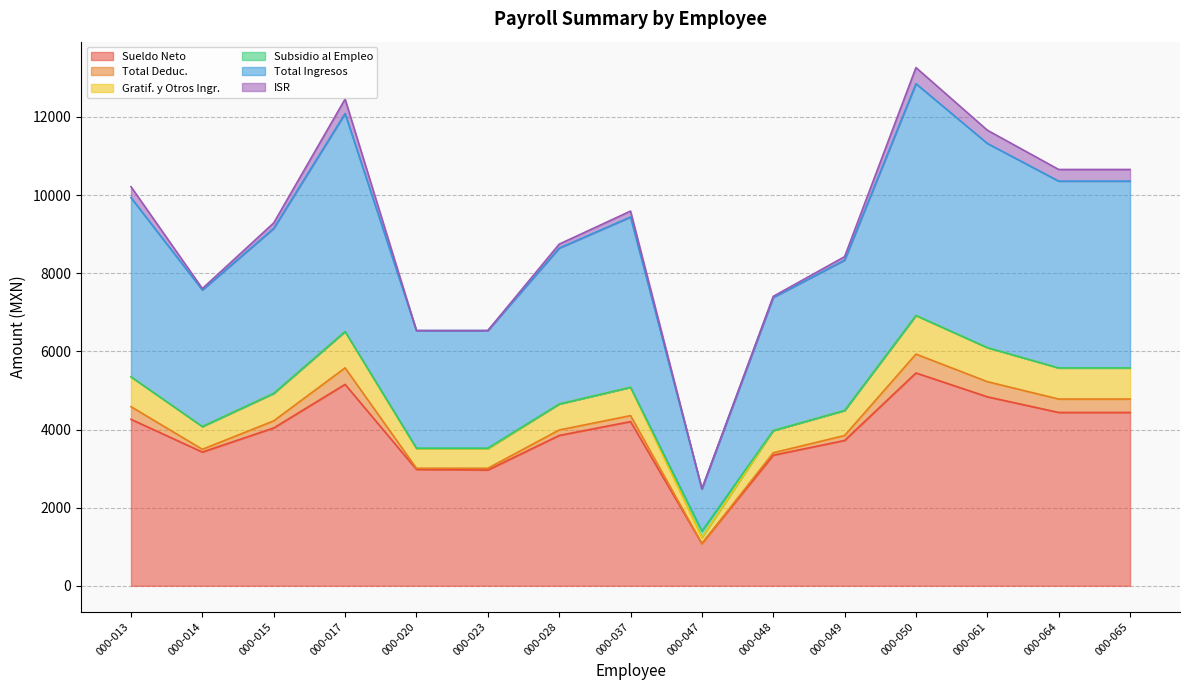

Where is the first local minimum for Gratif. y Otros Ingr.?

000-014